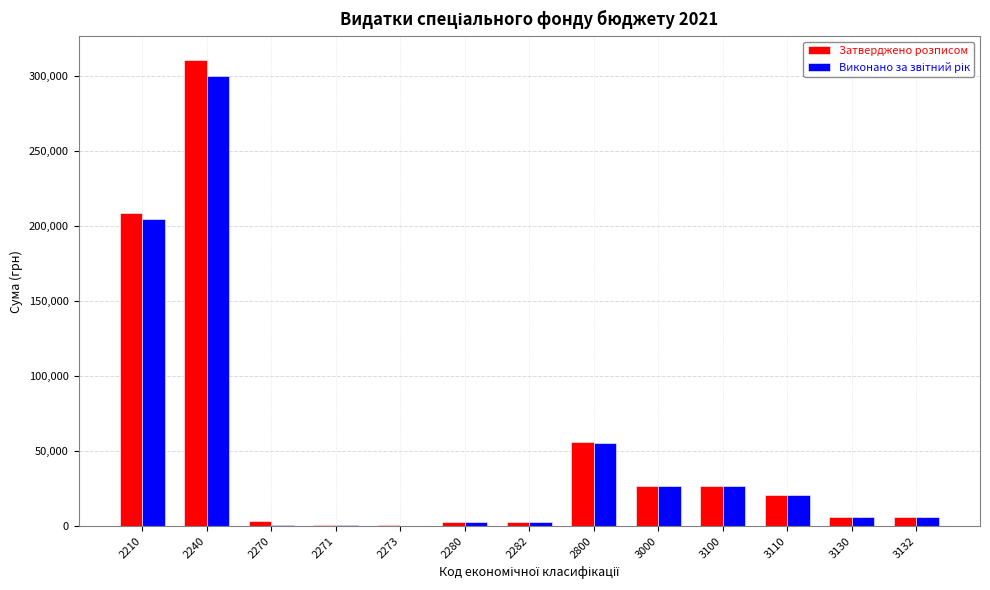

The Затверджено розписом series shows 6000.0 at 3130. True or false?

True